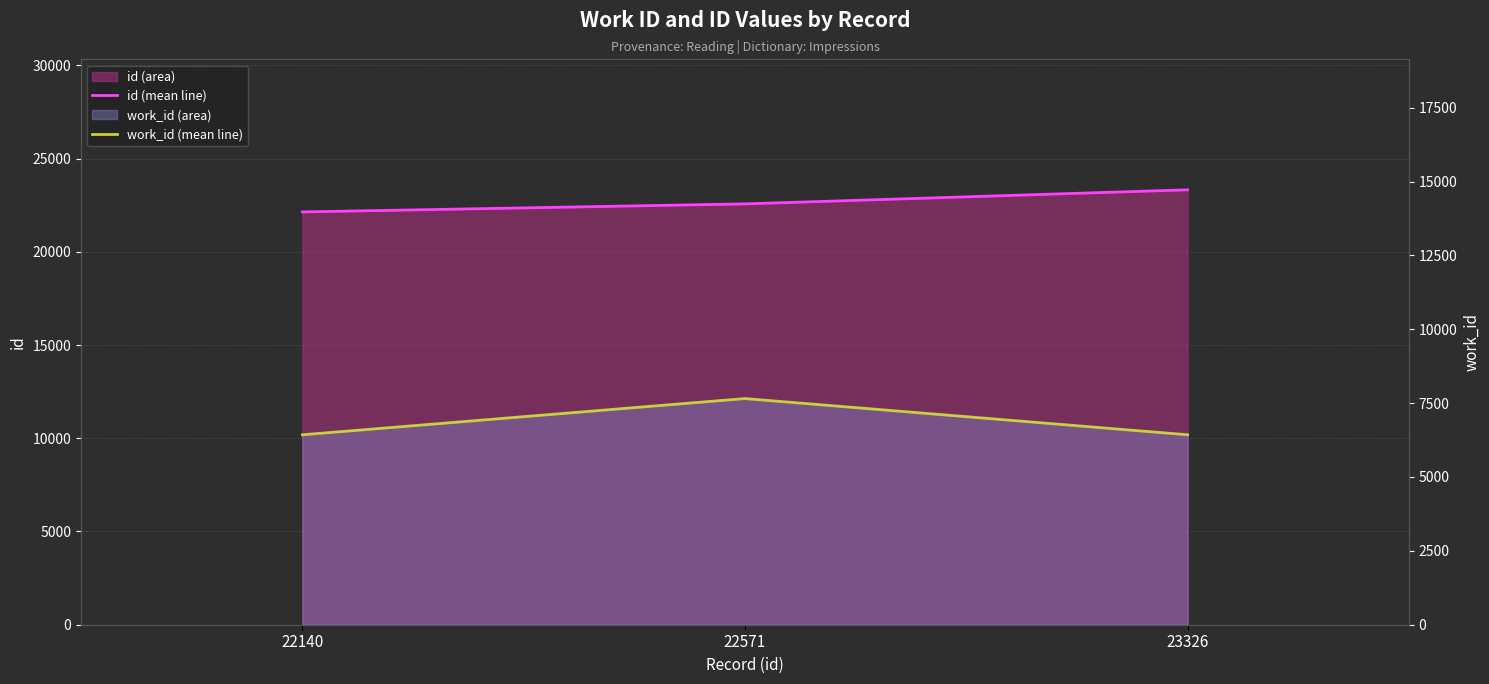

What is the sum of all work_id (mean line) values?

20510